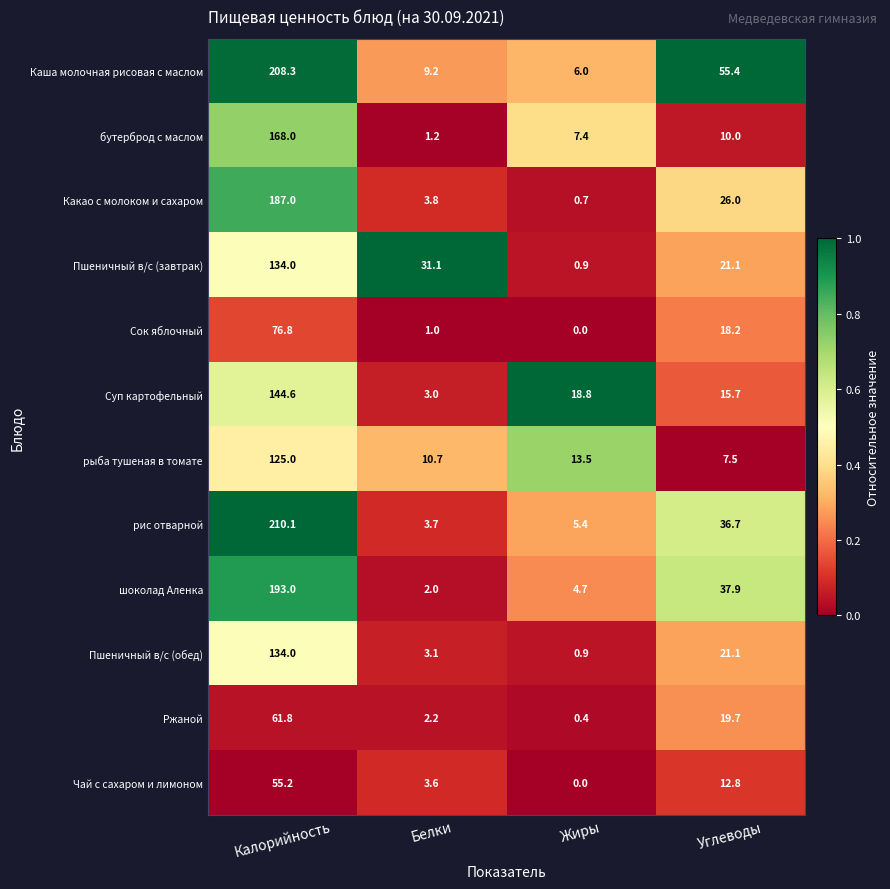

What is the total value across all series at Жиры?

58.7